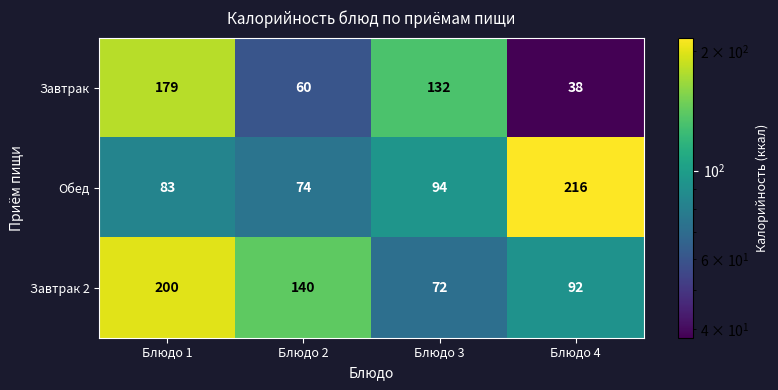

List the series in order of their peak value, lowest first.

Завтрак, Завтрак 2, Обед